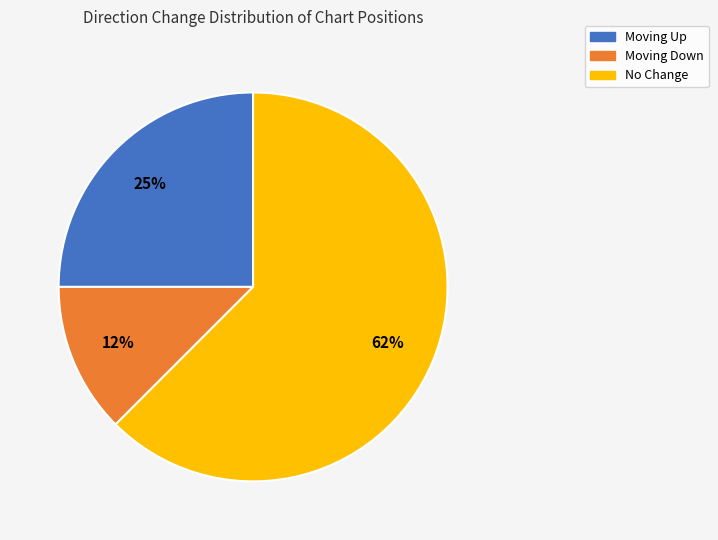

Does any single category account for the majority?

Yes